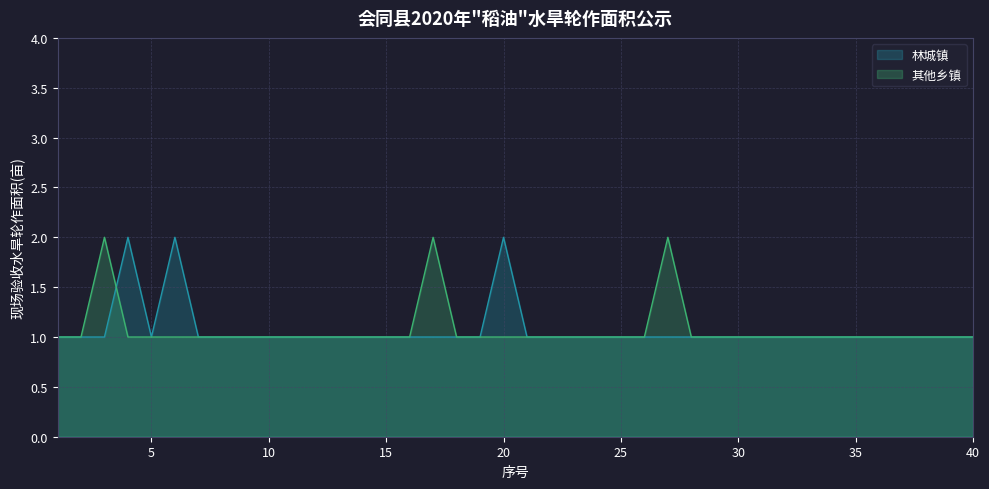

What is the average value of the 林城镇 series?

1